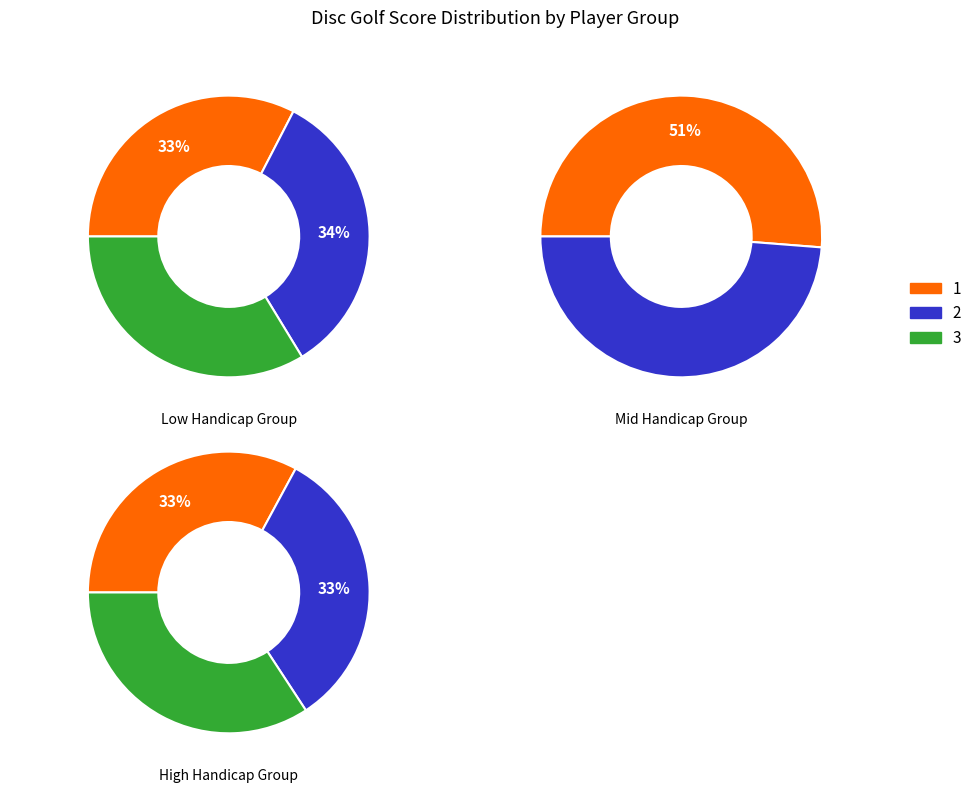

True or false: 3 accounts for 1% of the total.

False